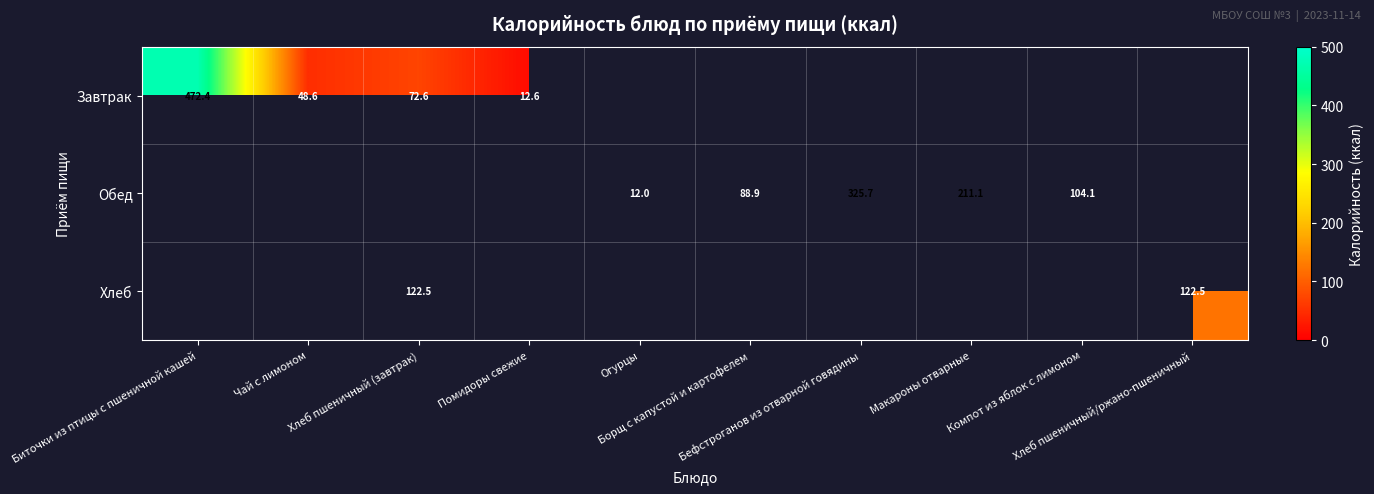

How many values in Хлеб are above zero?

2